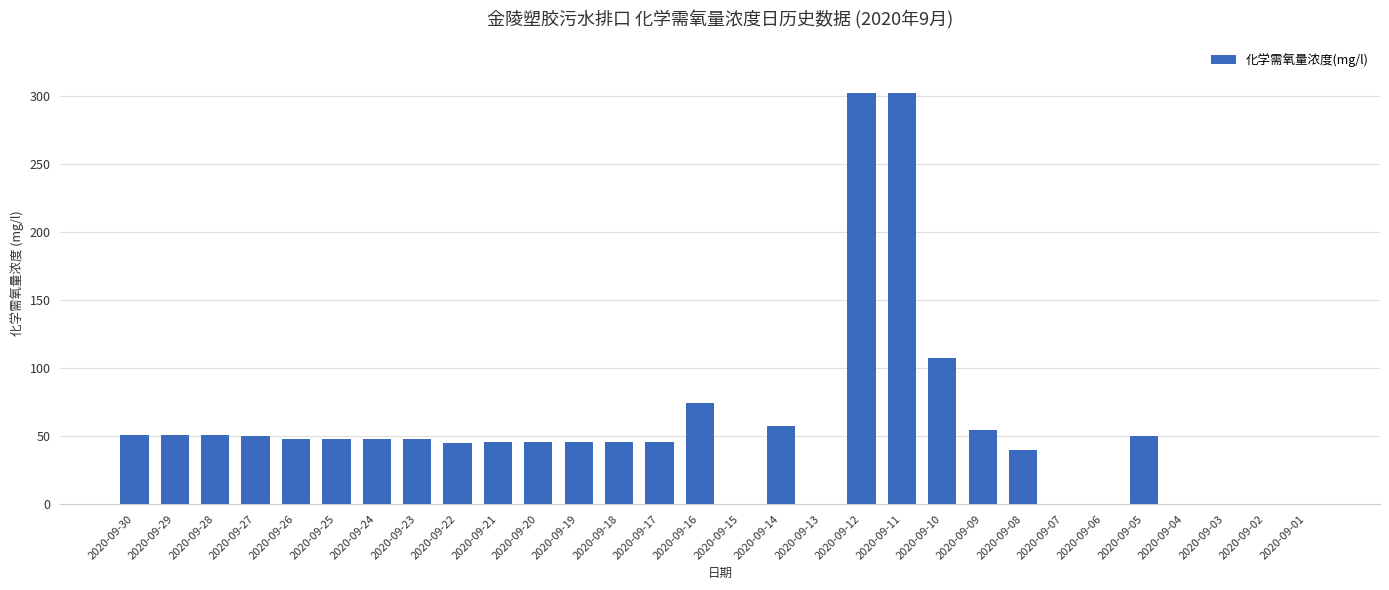

What is the sum of all values?

1654.9